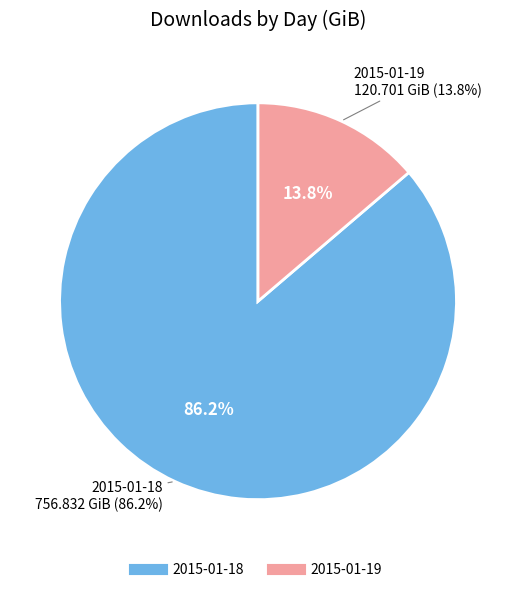

Is it true that 2015-01-18 is 81% of the pie?

False